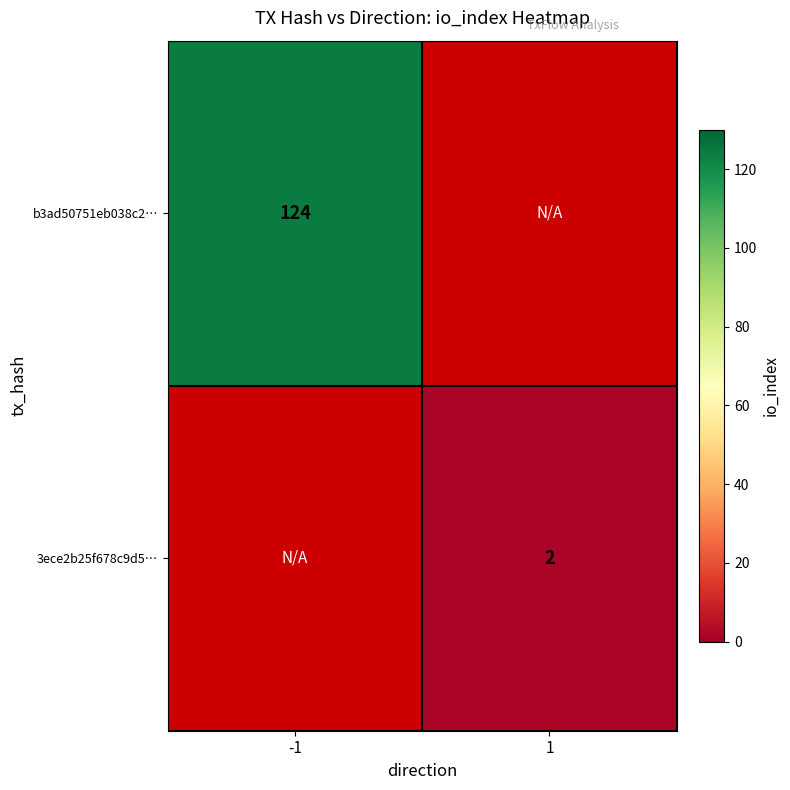

How many data points does each series have?

2